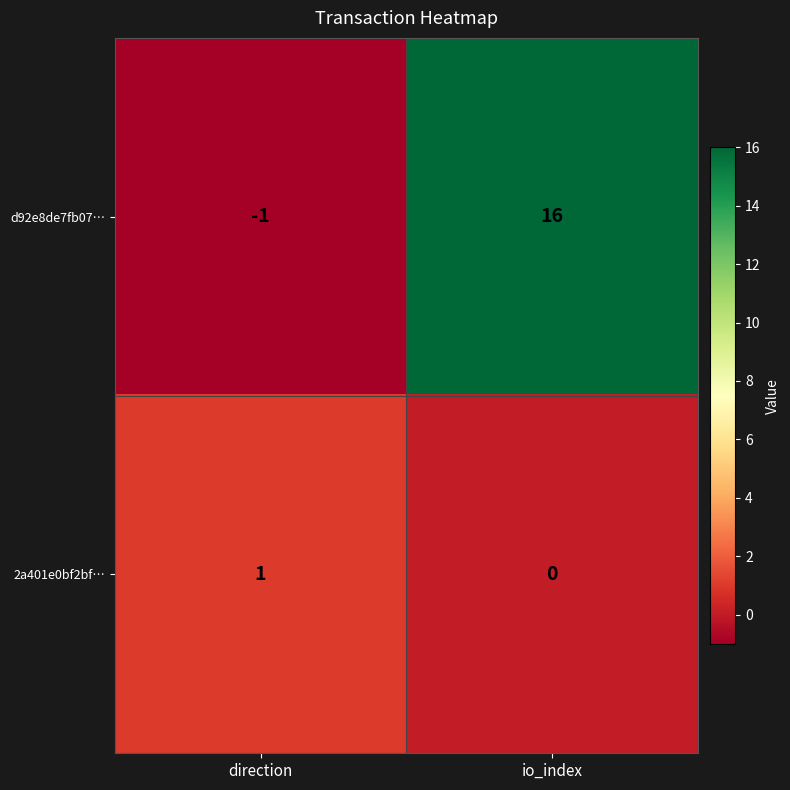

What is the total value across all series at io_index?

16